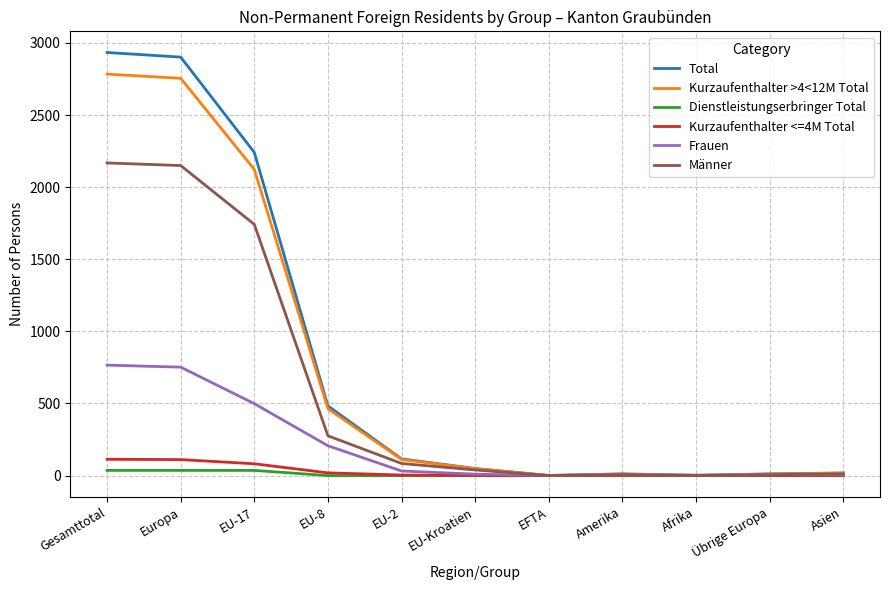

List the series in order of their peak value, highest first.

Total, Kurzaufenthalter >4<12M Total, Männer, Frauen, Kurzaufenthalter <=4M Total, Dienstleistungserbringer Total